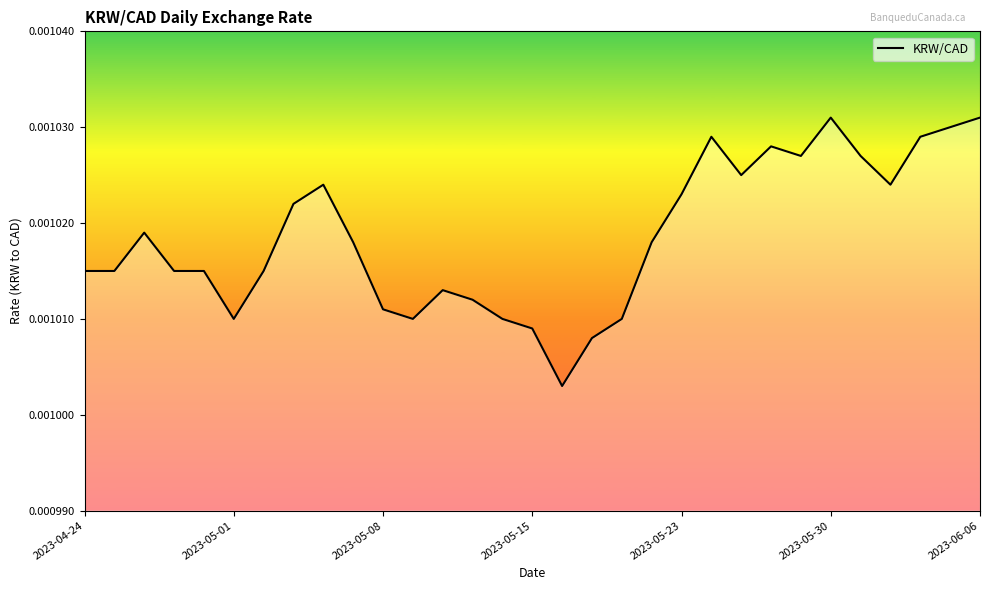

Count the values in the range 0 to 1.

31